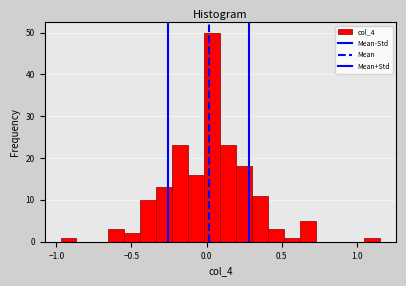

Read against the x-axis, roughly where is the centre of the tallest bar?

0.05